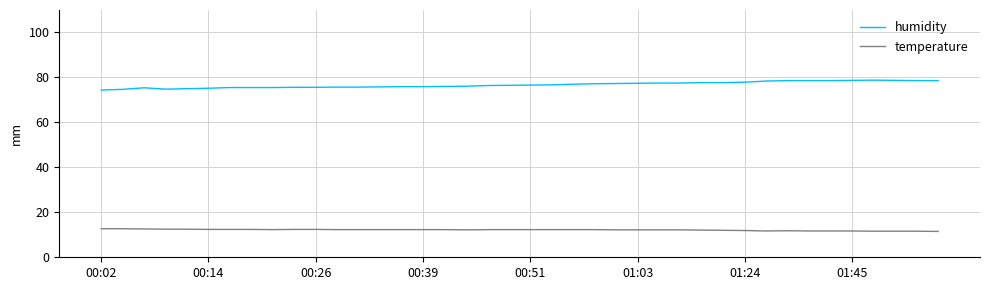

List the series in order of their overall mean, highest first.

humidity, temperature